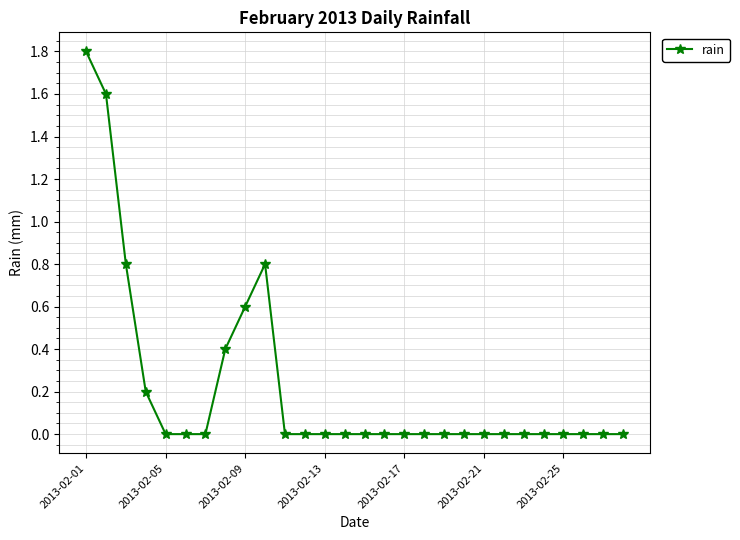

How many lines are shown in the chart?

1